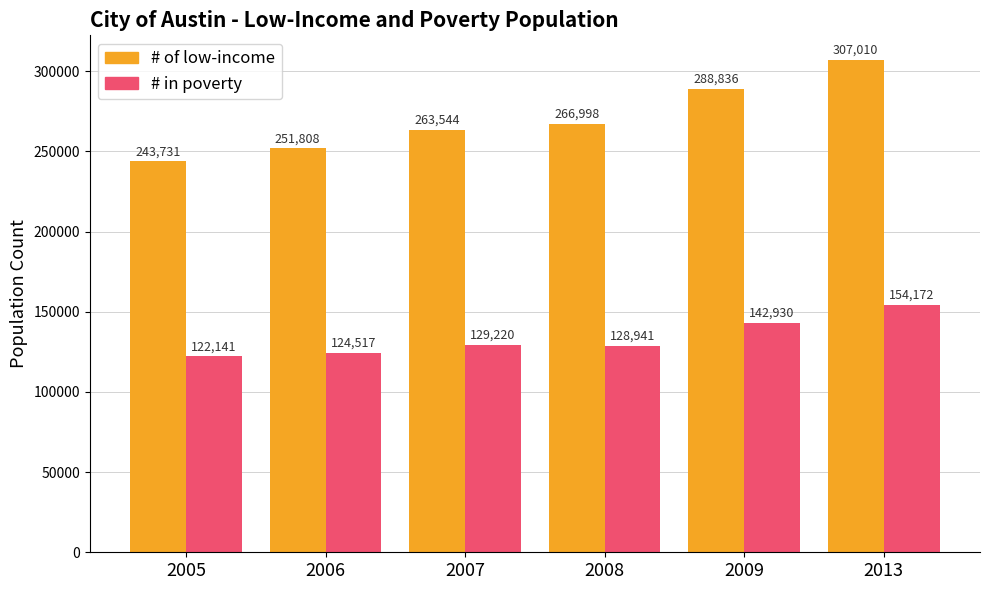

Which series changed the most between 2006 and 2013?

# of low-income